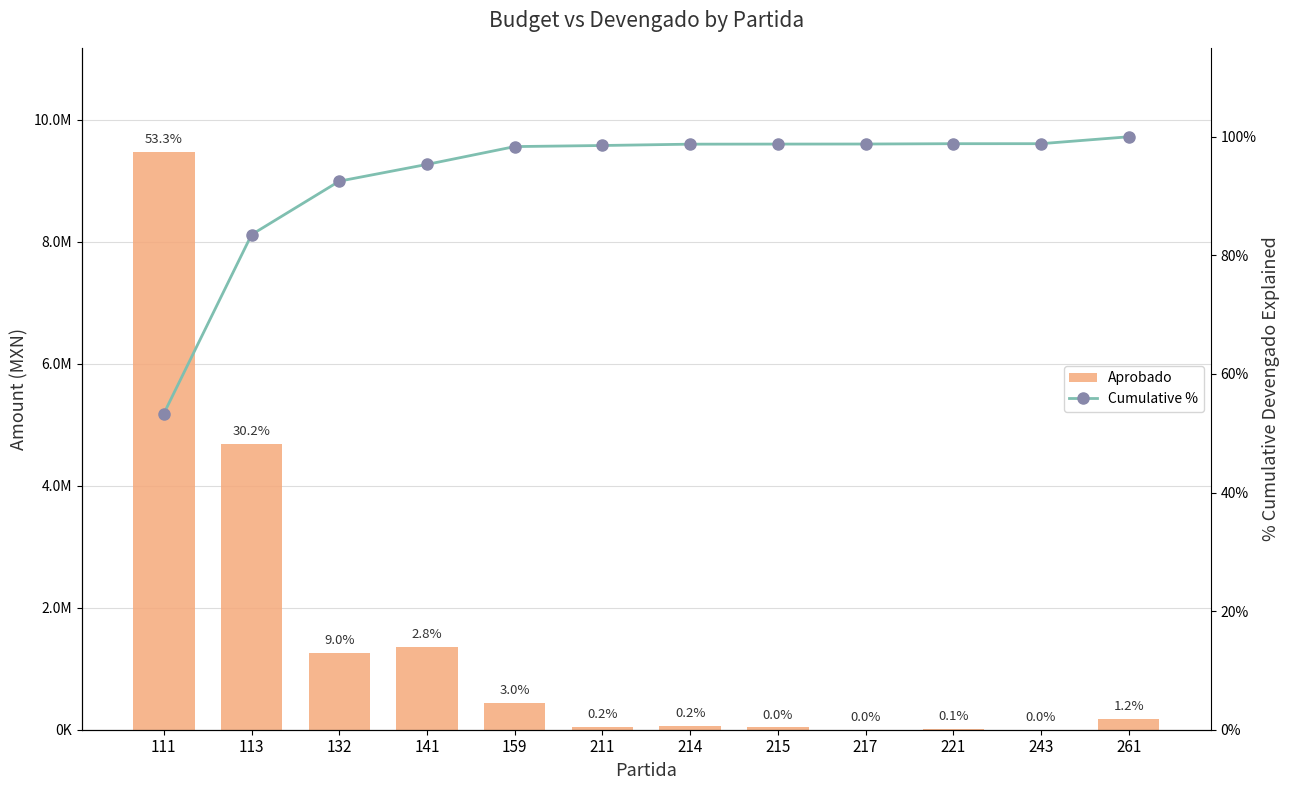

What is the smallest value displayed?

53.3